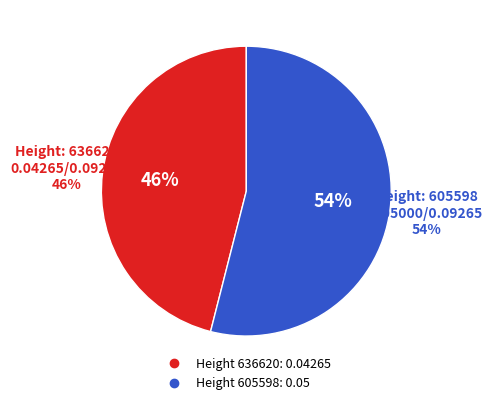

To the nearest percent, what is the difference between the 636620 and 605598 slice percentages?

8%